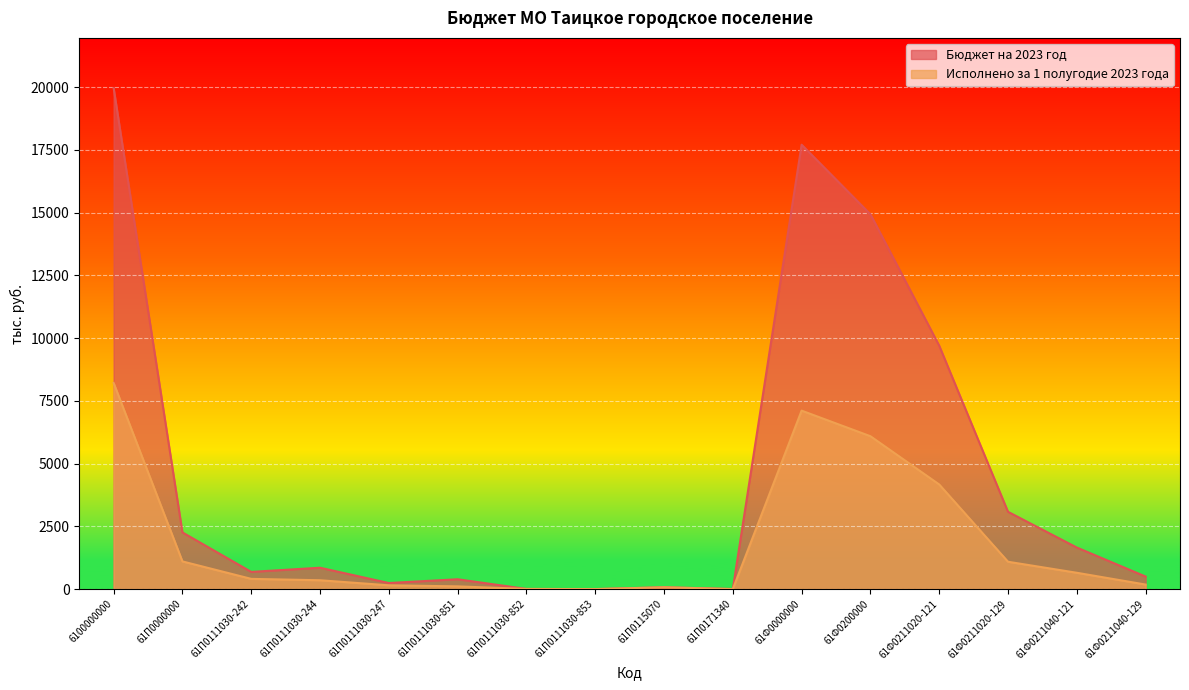

How many values in the Бюджет на 2023 год series exceed 852?

8